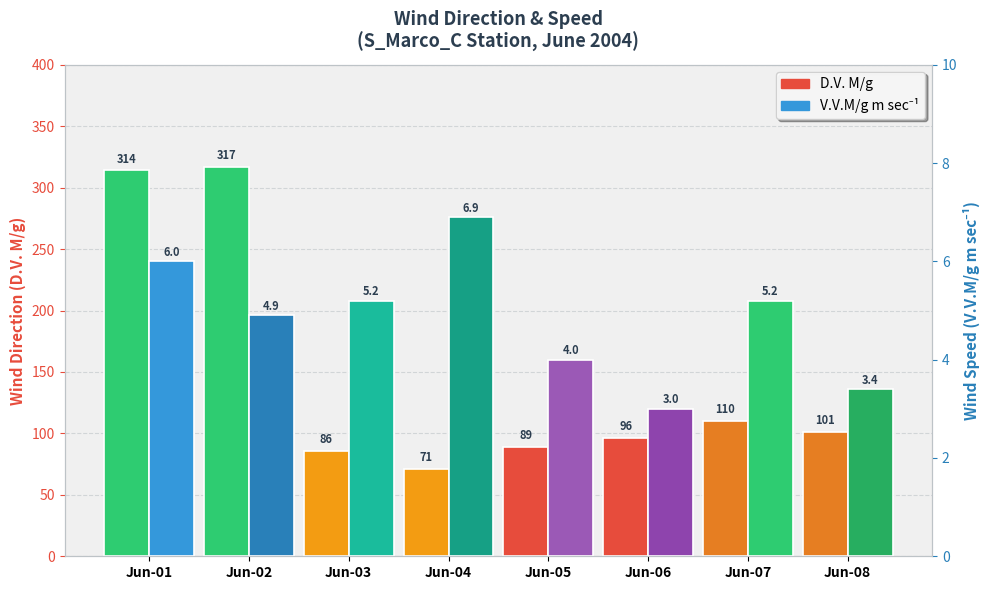

What is the average value of the D.V. M/g series?

148.0